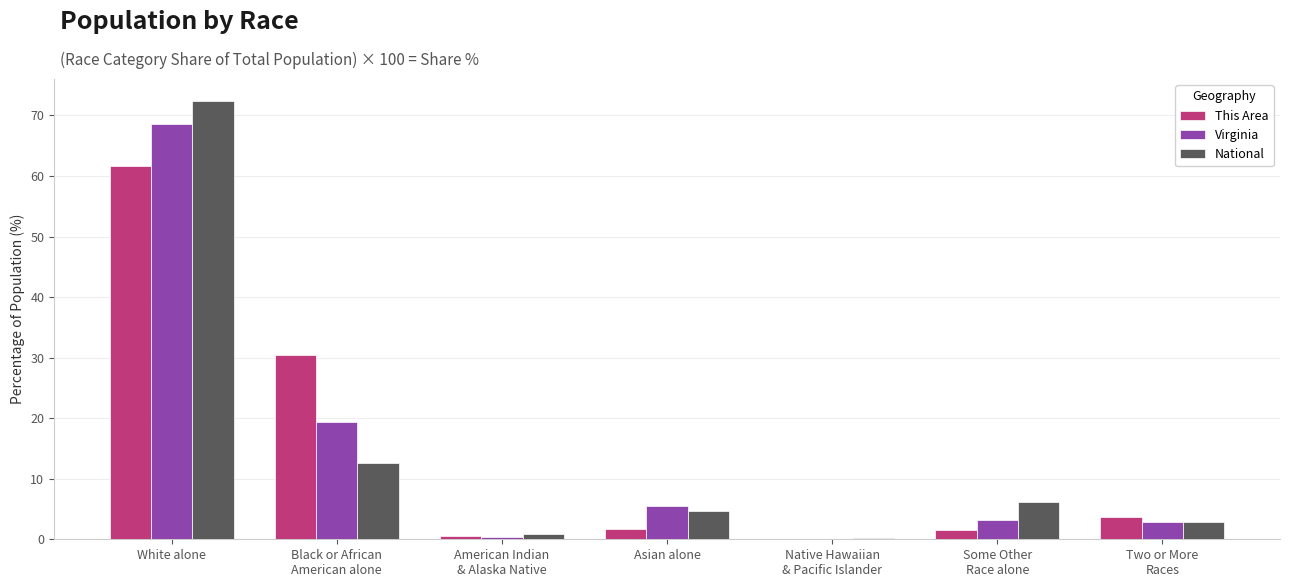

At which category does the chart reach its peak across all series?

White alone